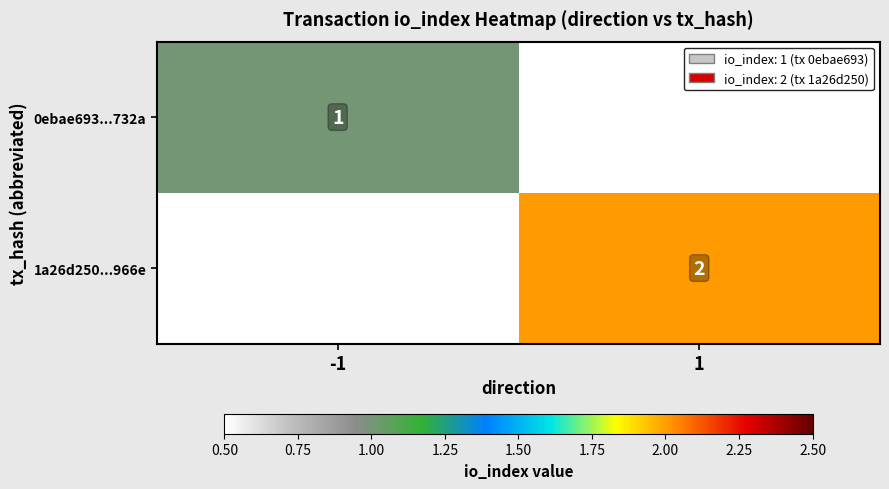

At how many categories does at least one series exceed 1?

1